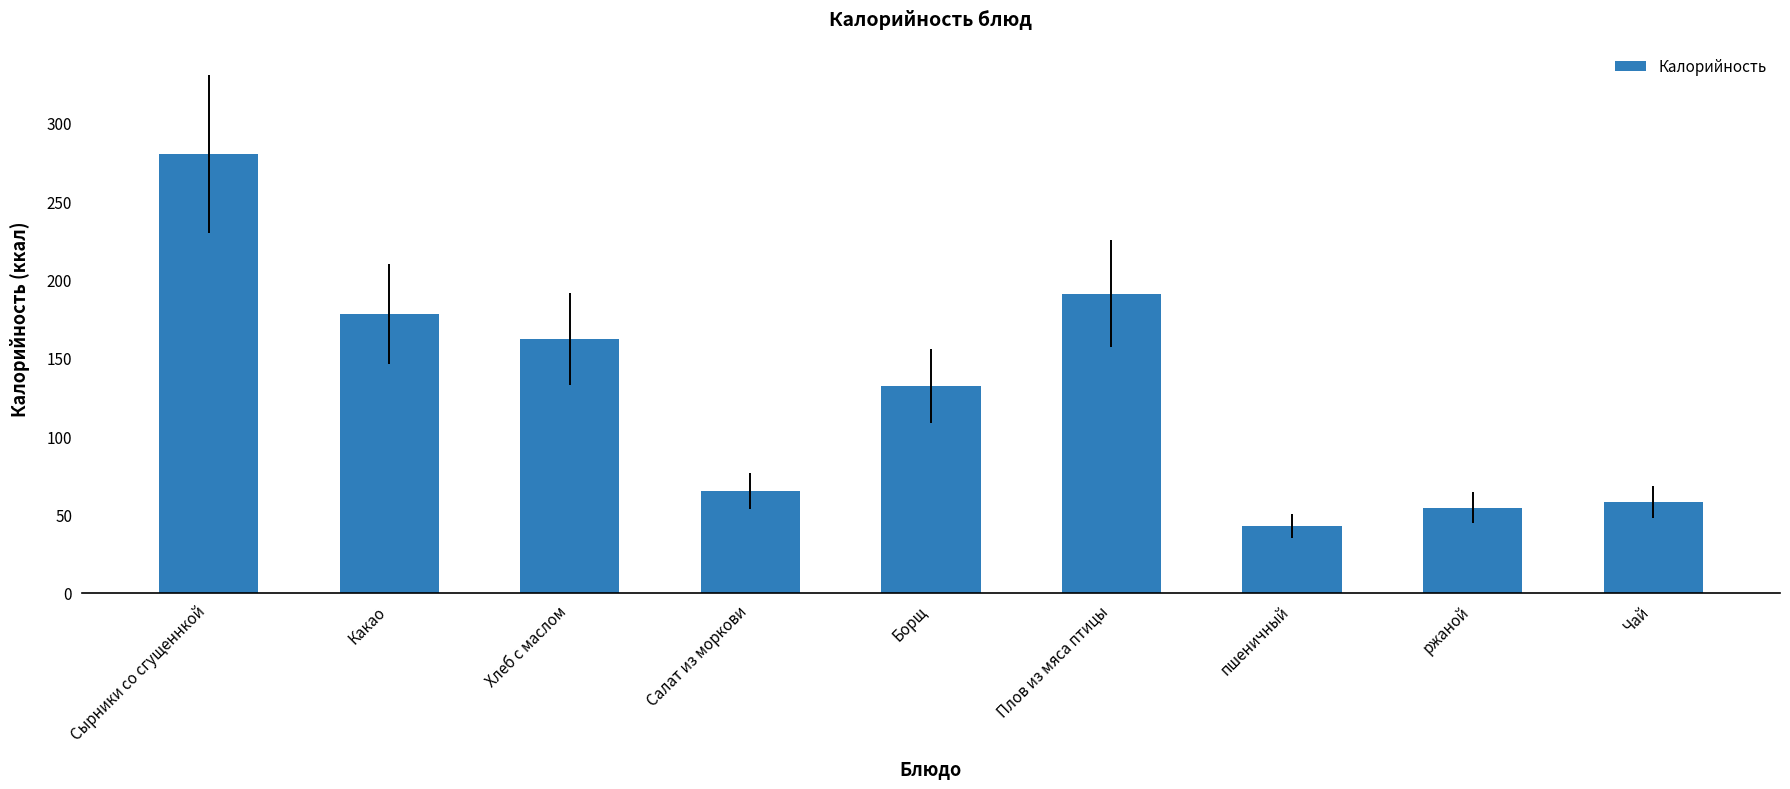

Reading left to right, what are all the values shown in this chart?

Сырники со сгущеннкой=280.0	Какао=178.0	Хлеб с маслом=162.0	Салат из моркови=65.0	Борщ=132.0	Плов из мяса птицы=191.0	пшеничный=42.9	ржаной=54.3	Чай=58.0